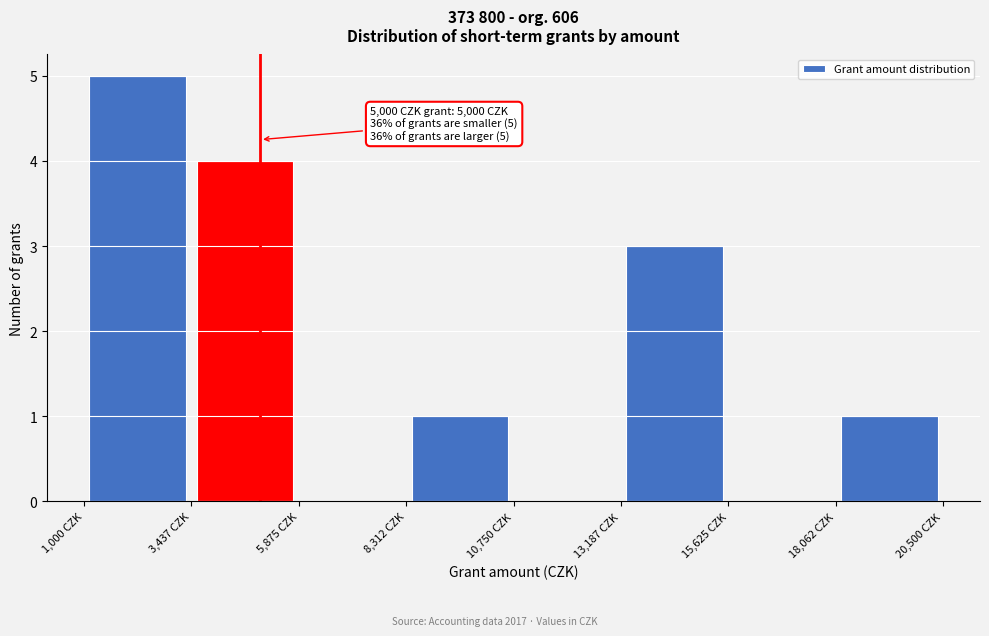

Over which range of the x-axis is the bar tallest?

1000 to 3500